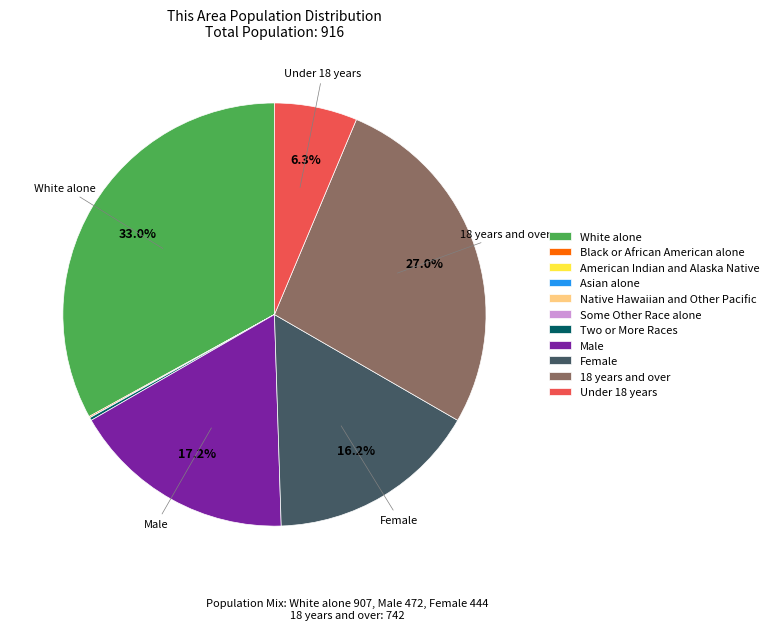

How much of the chart is everything except 18 years and over?

73.0%